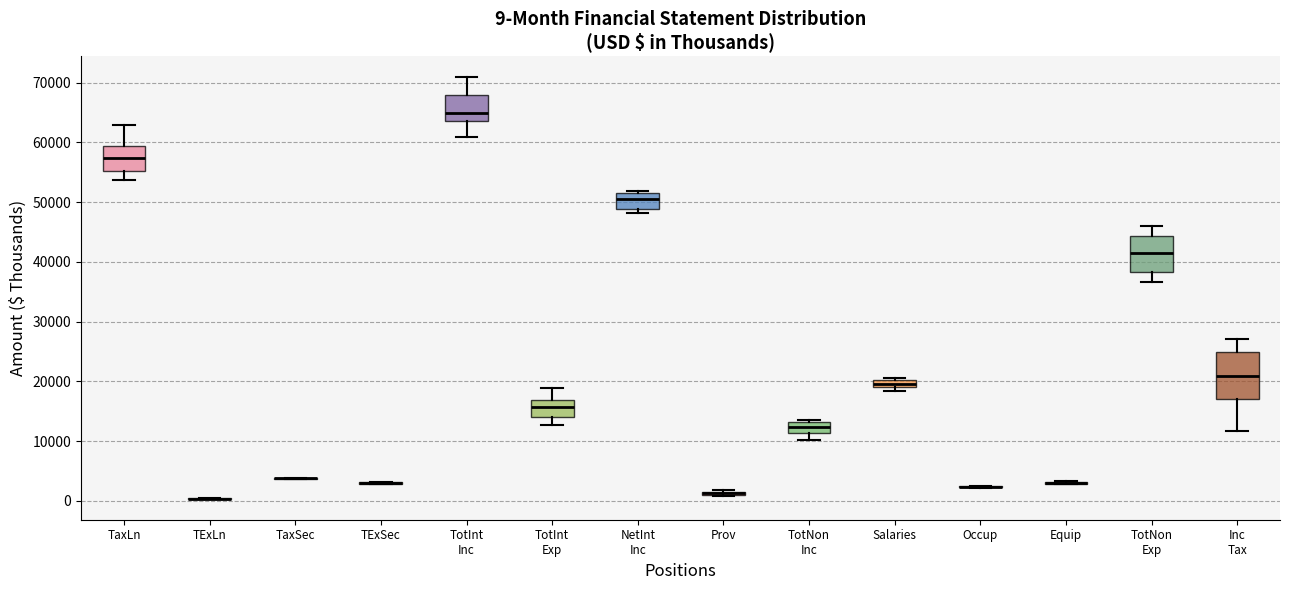

Which box is the tallest, from its lower edge to its upper edge?

Inc Tax